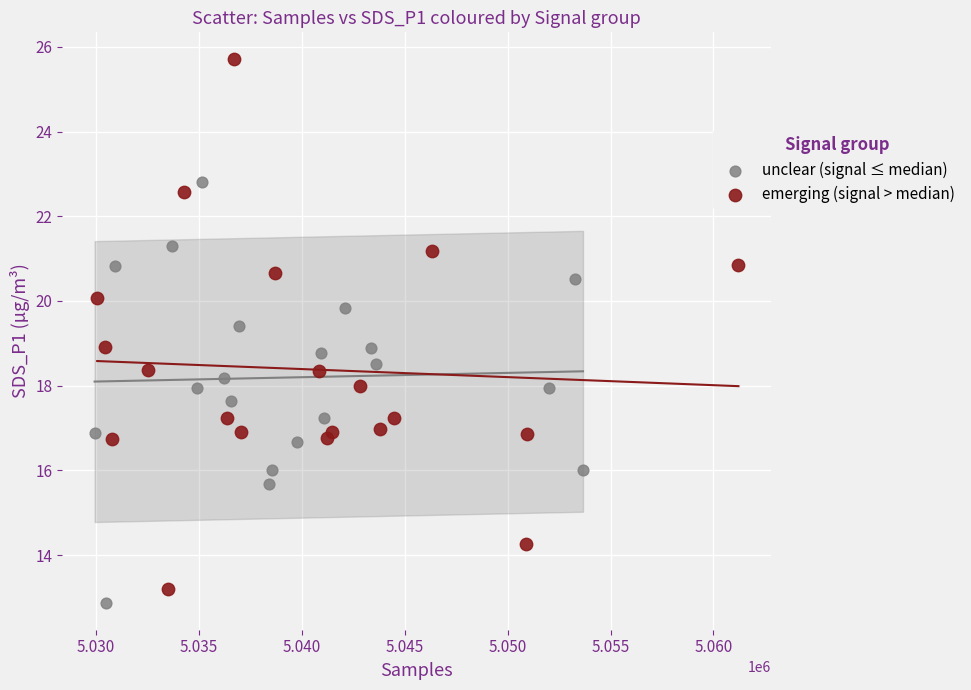

Which series reaches the maximum Y coordinate?

emerging (signal > median)